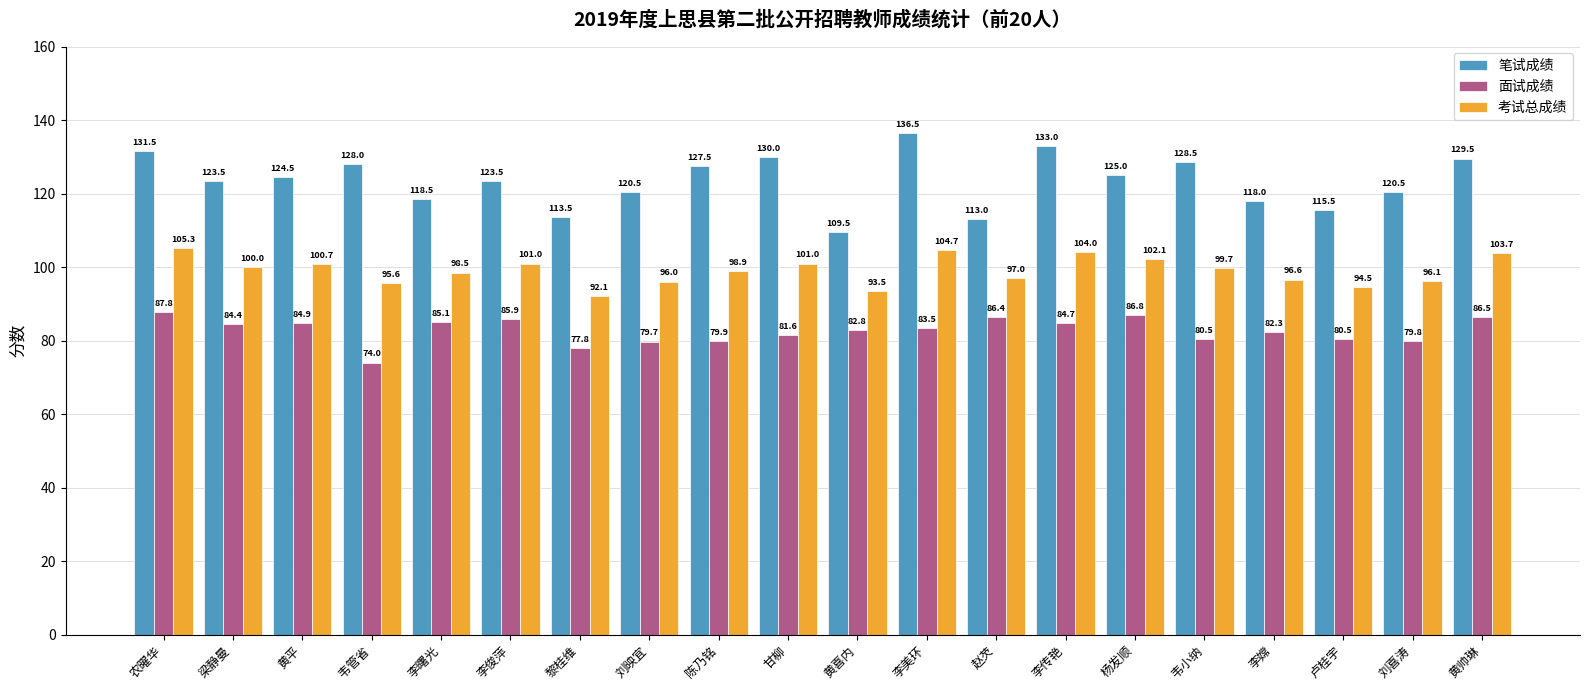

What is the value of the 笔试成绩 bar at the 14th from the left?

133.0